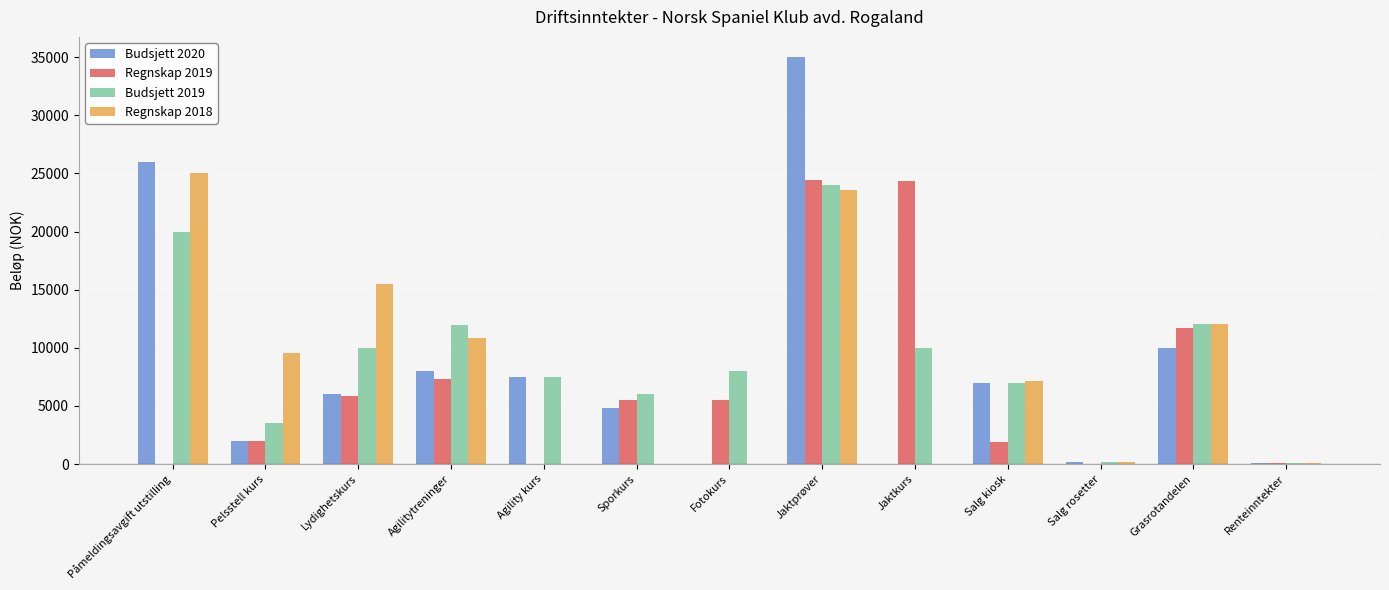

Is the value of Regnskap 2019 at Fotokurs greater than the value of Regnskap 2018 at Sporkurs?

Yes